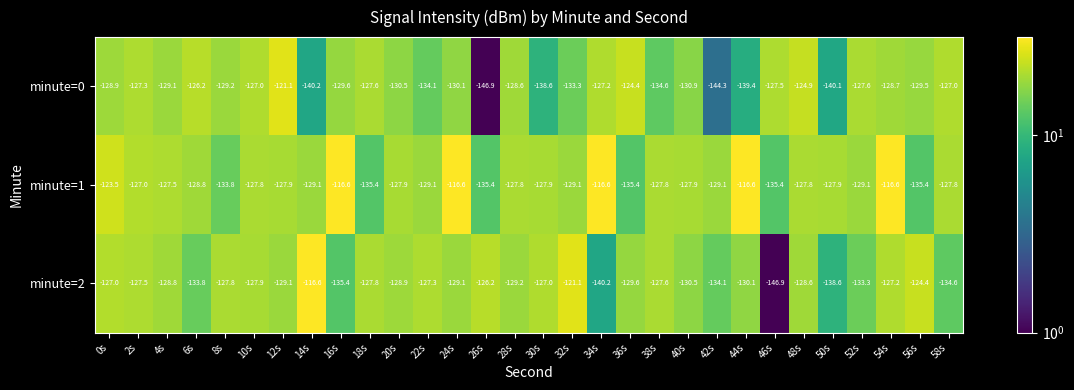

What is the sum of the minute=1 values at 46s and 4s?

-262.9